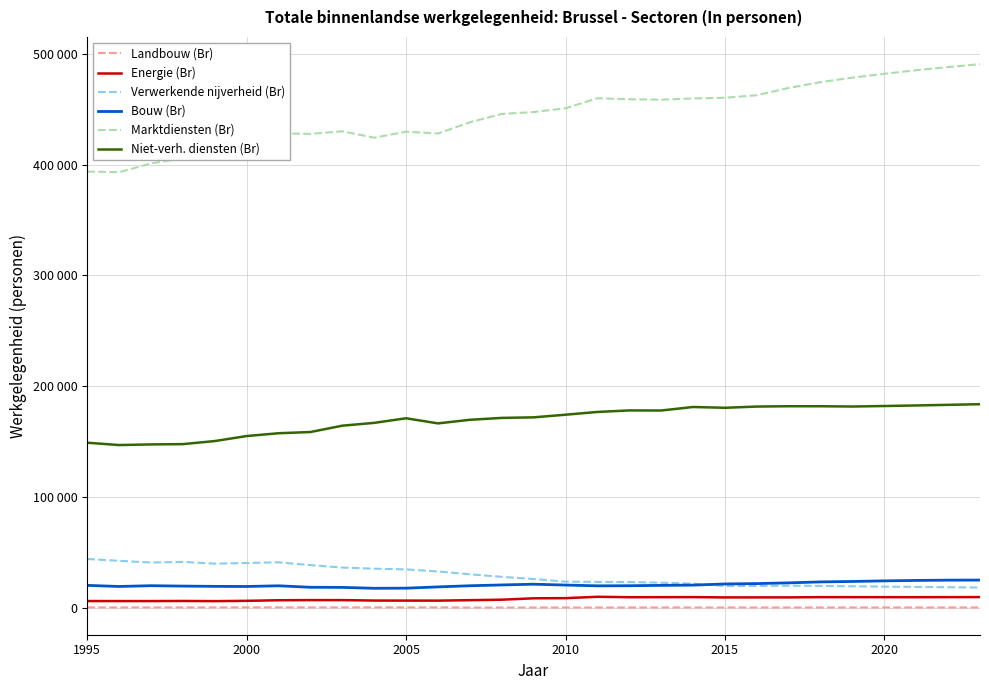

What are all the series names shown in the legend?

Landbouw (Br), Energie (Br), Verwerkende nijverheid (Br), Bouw (Br), Marktdiensten (Br), Niet-verh. diensten (Br)